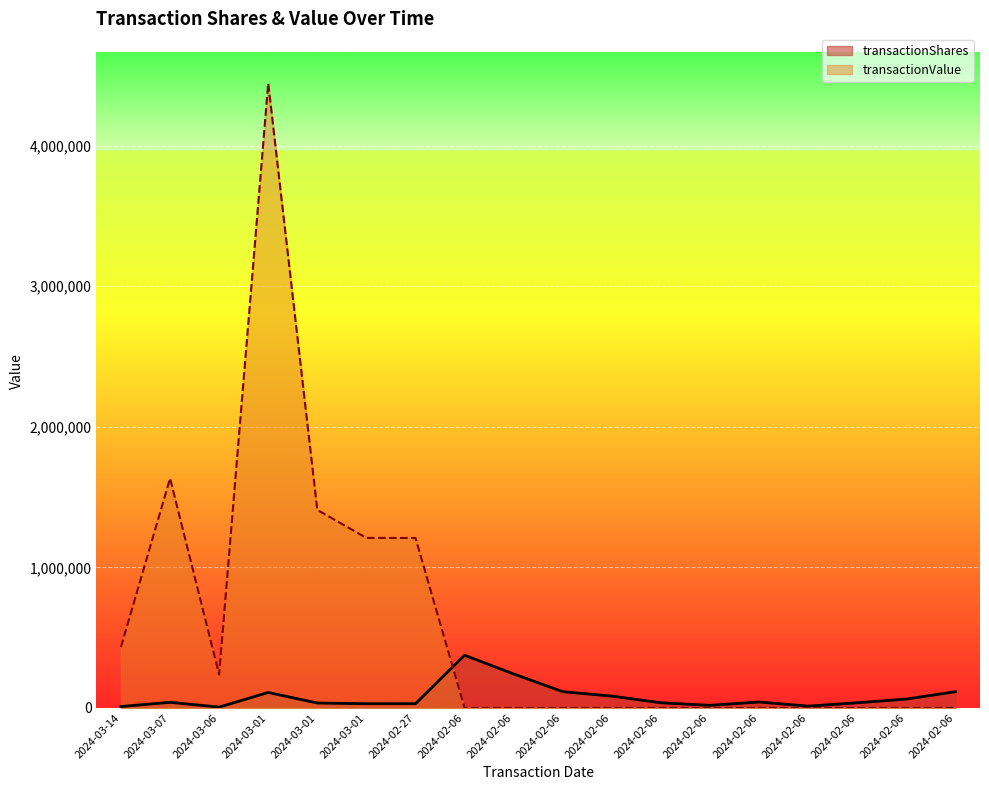

How many distinct data groups are displayed?

2